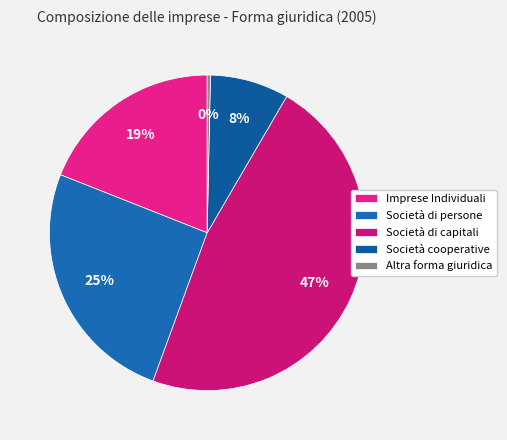

Is it true that Società di persone is 12% of the pie?

False